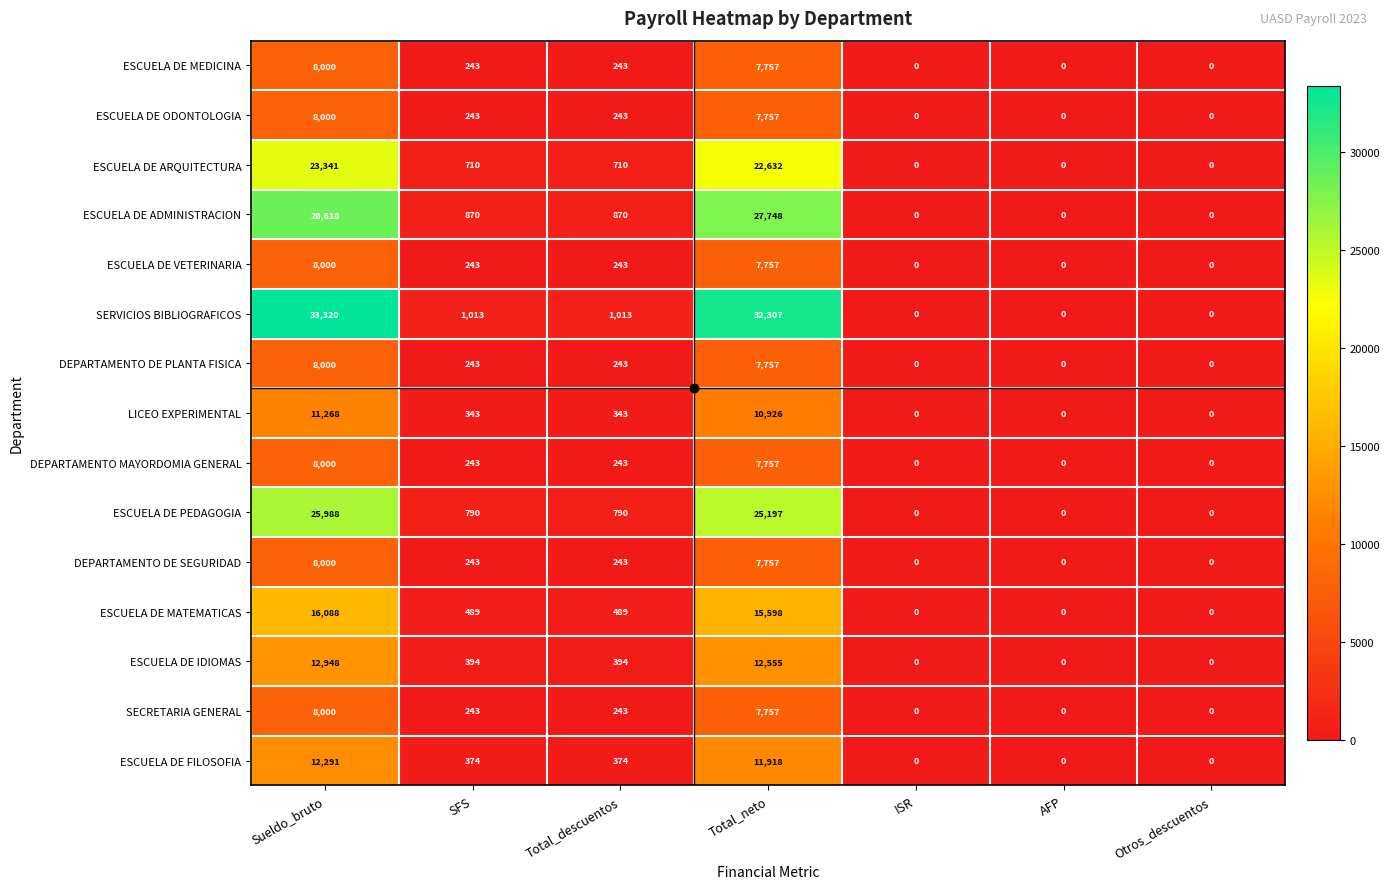

Between Sueldo_bruto and AFP, which series saw the biggest shift?

SERVICIOS BIBLIOGRAFICOS